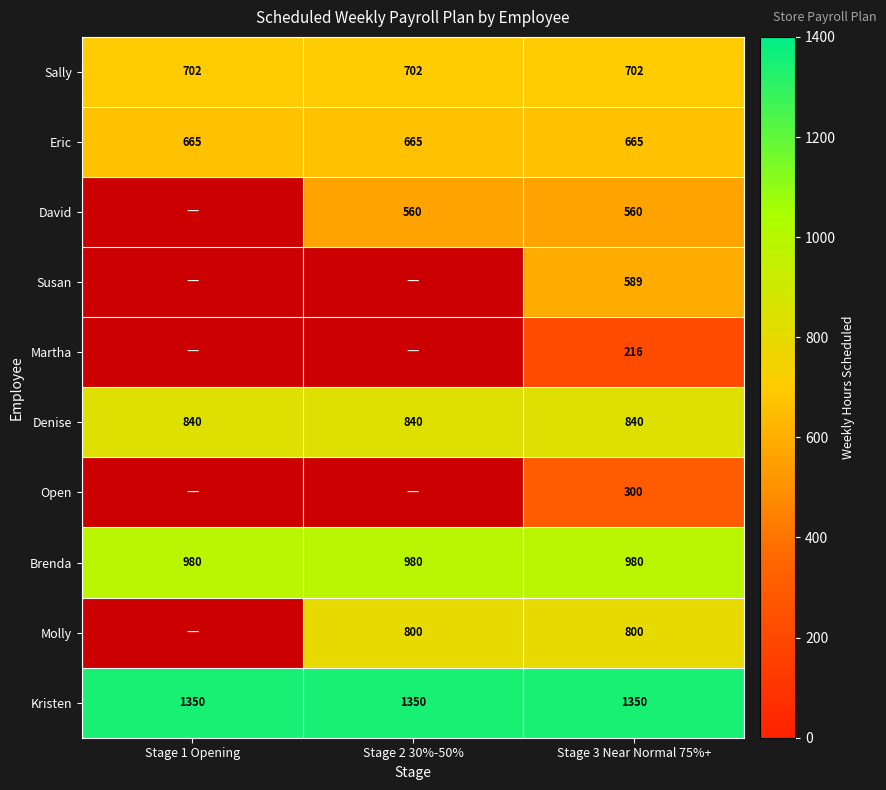

Rank the series at Stage 3 Near Normal 75%+ from highest to lowest value.

Kristen, Brenda, Denise, Molly, Sally, Eric, Susan, David, Open, Martha